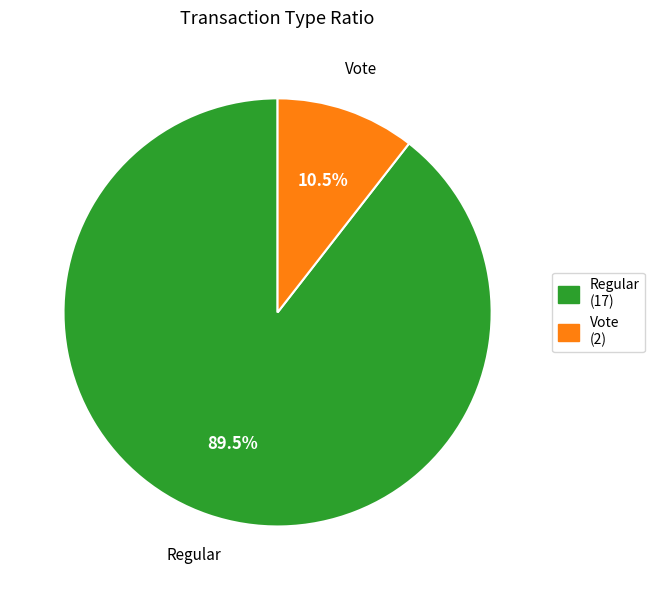

The Regular slice represents 81% of the pie. True or false?

False